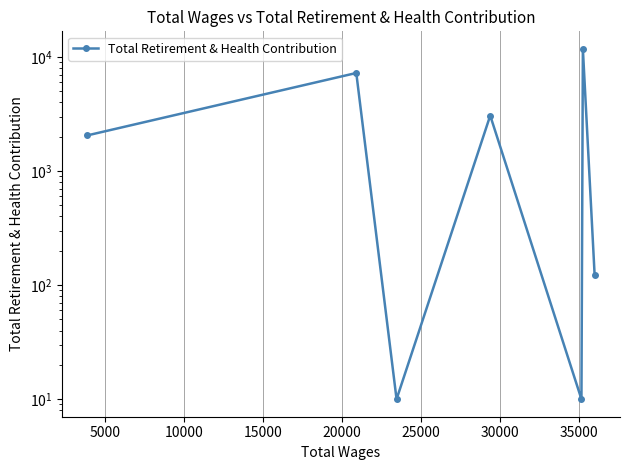

What is the smallest value displayed?

10